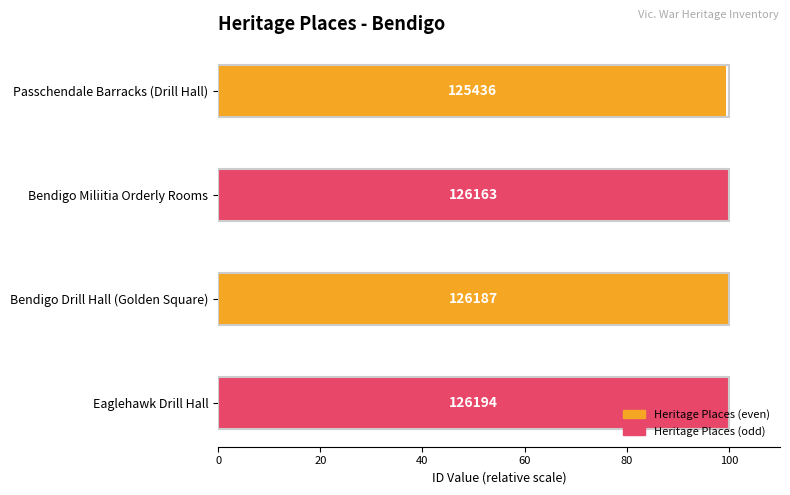

How many bars are there in total?

4